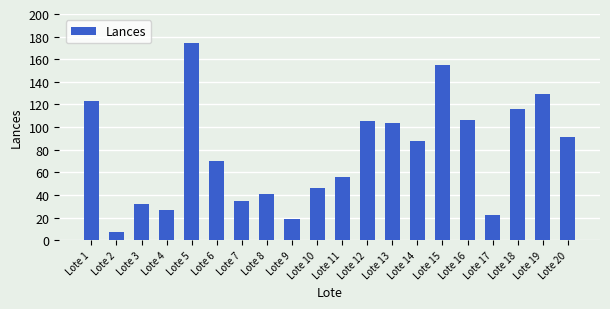

What is the value of the 19th bar from the left?

129